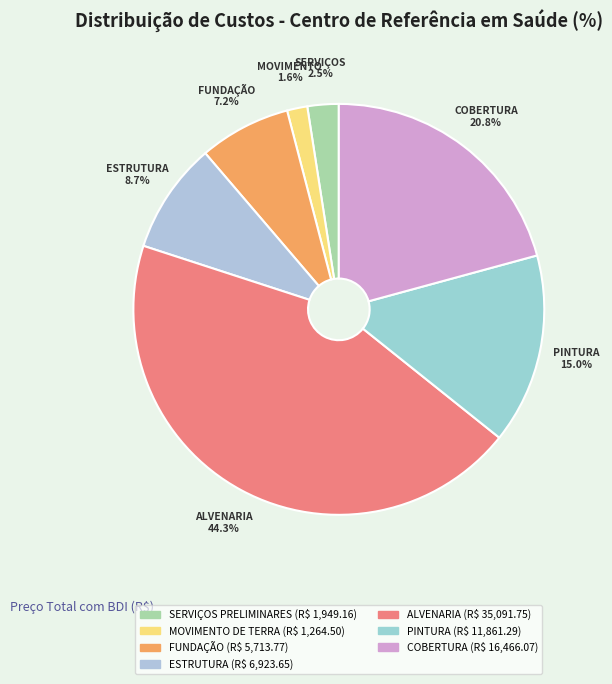

Combined, do PINTURA and ALVENARIA account for over 50%?

Yes